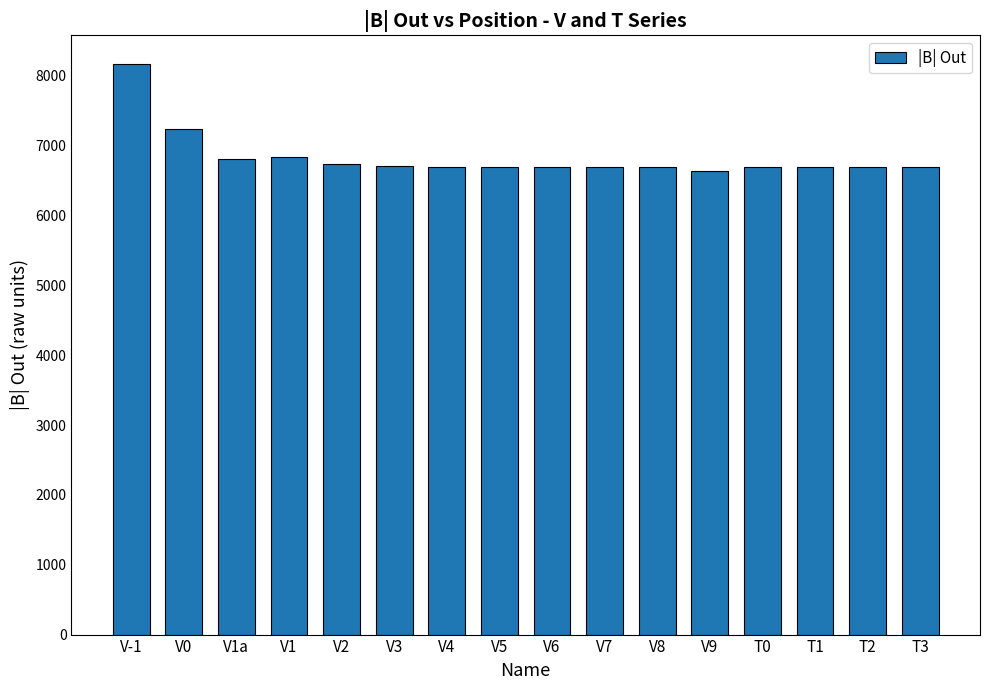

Is it true that the value at V-1 is 11995.0?

False